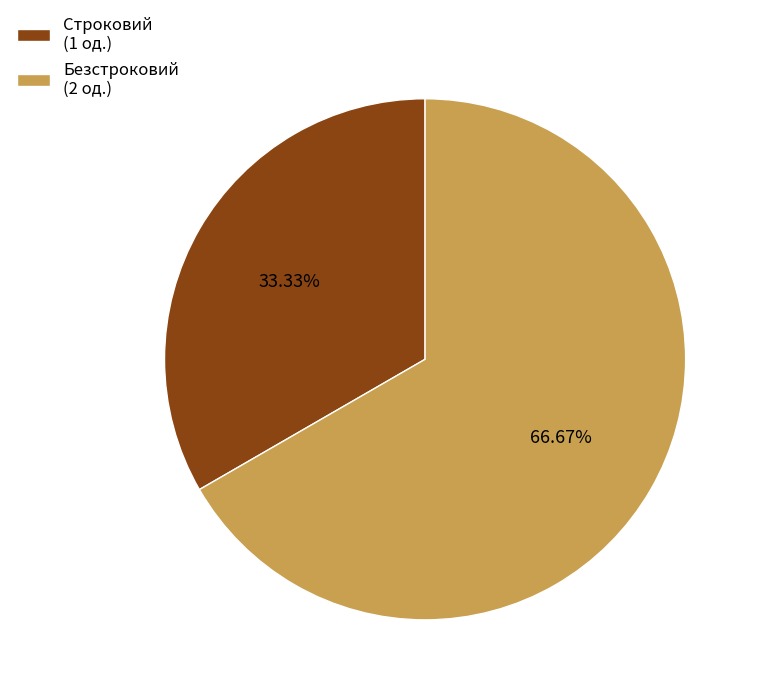

The Строковий slice represents 21% of the pie. True or false?

False